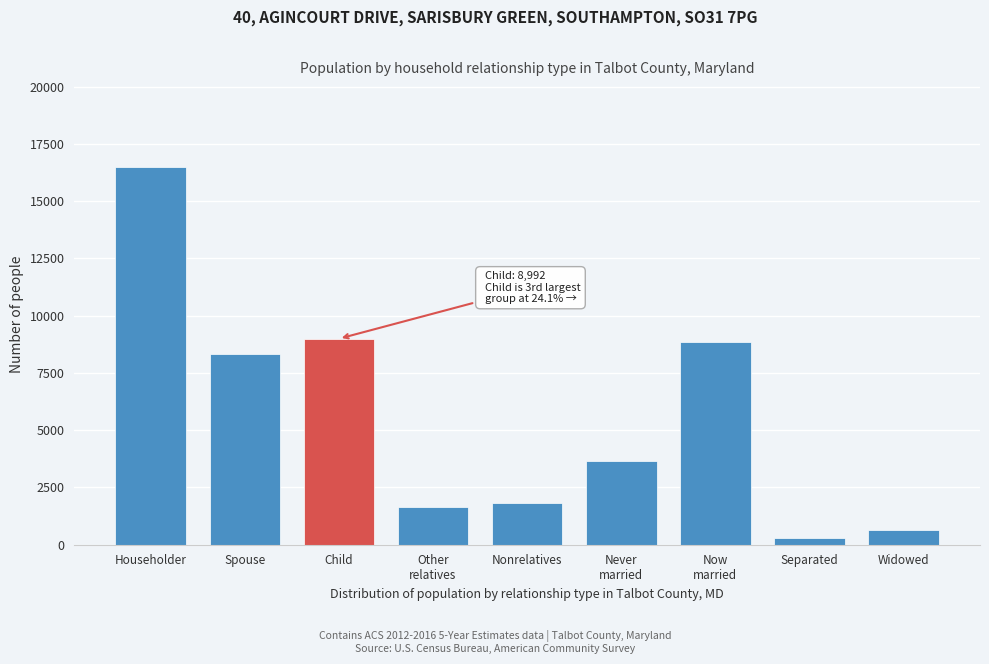

Reading right to left, list all the values displayed in this chart.

658	271	8851	3671	1822	1647	8992	8327	16481